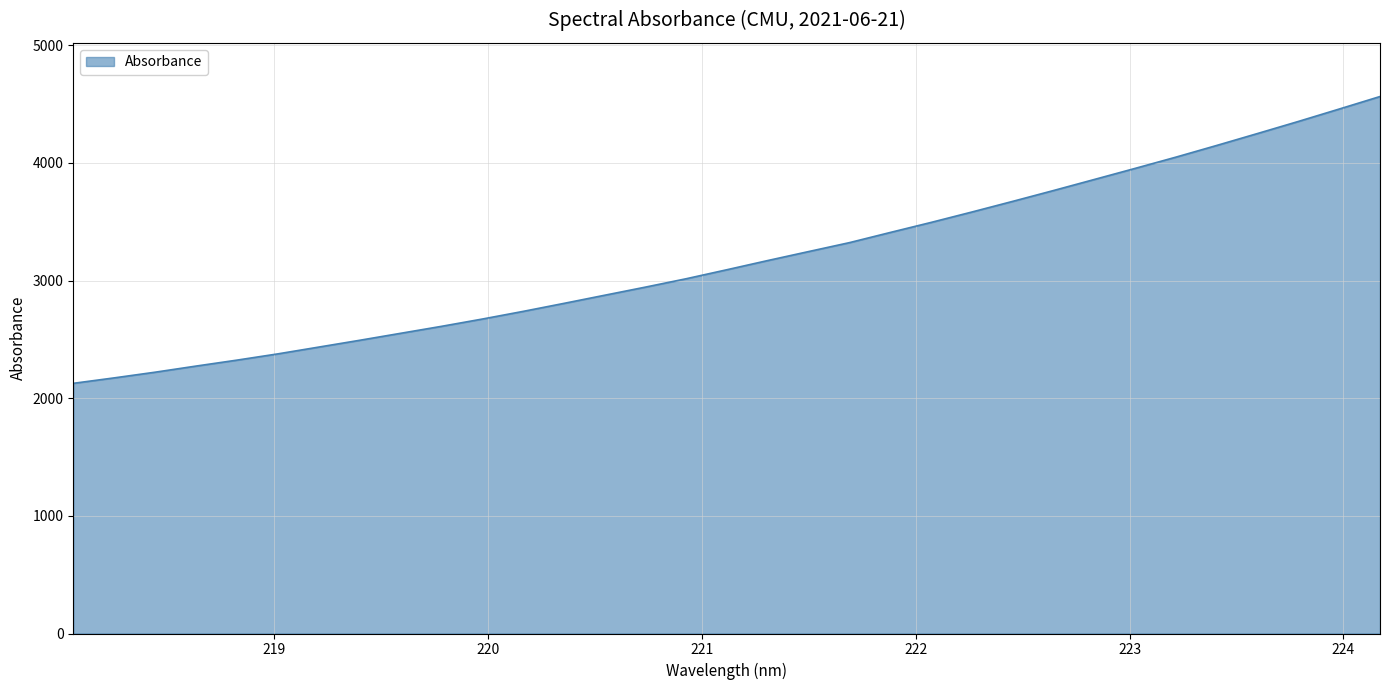

True or false: there are more than 2 points higher than both neighbors.

False